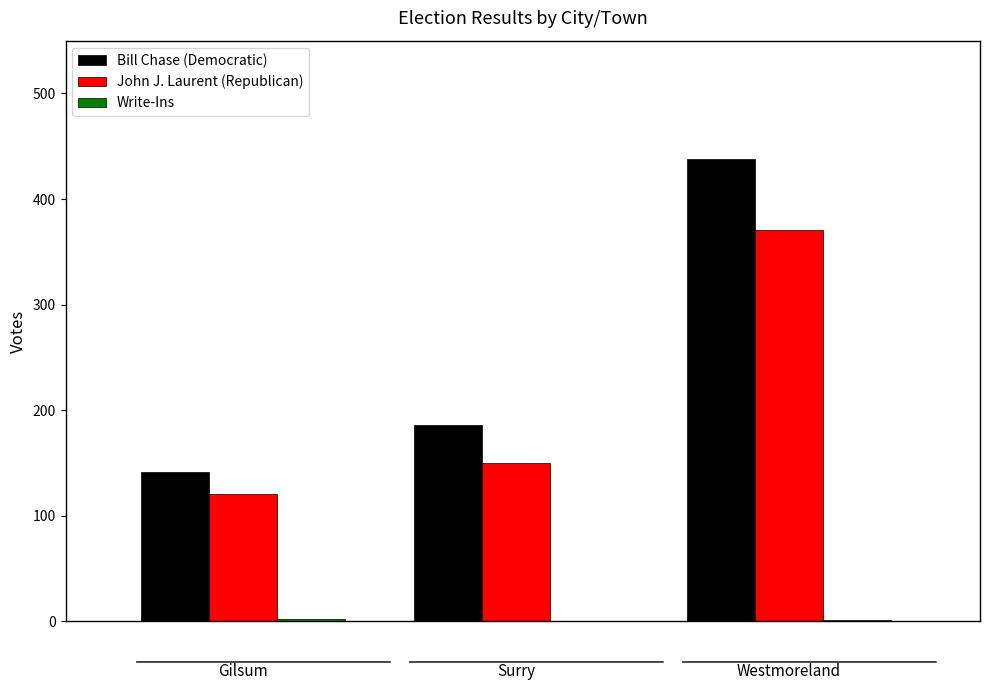

Between Gilsum and Westmoreland, which series saw the biggest shift?

Bill Chase (Democratic)